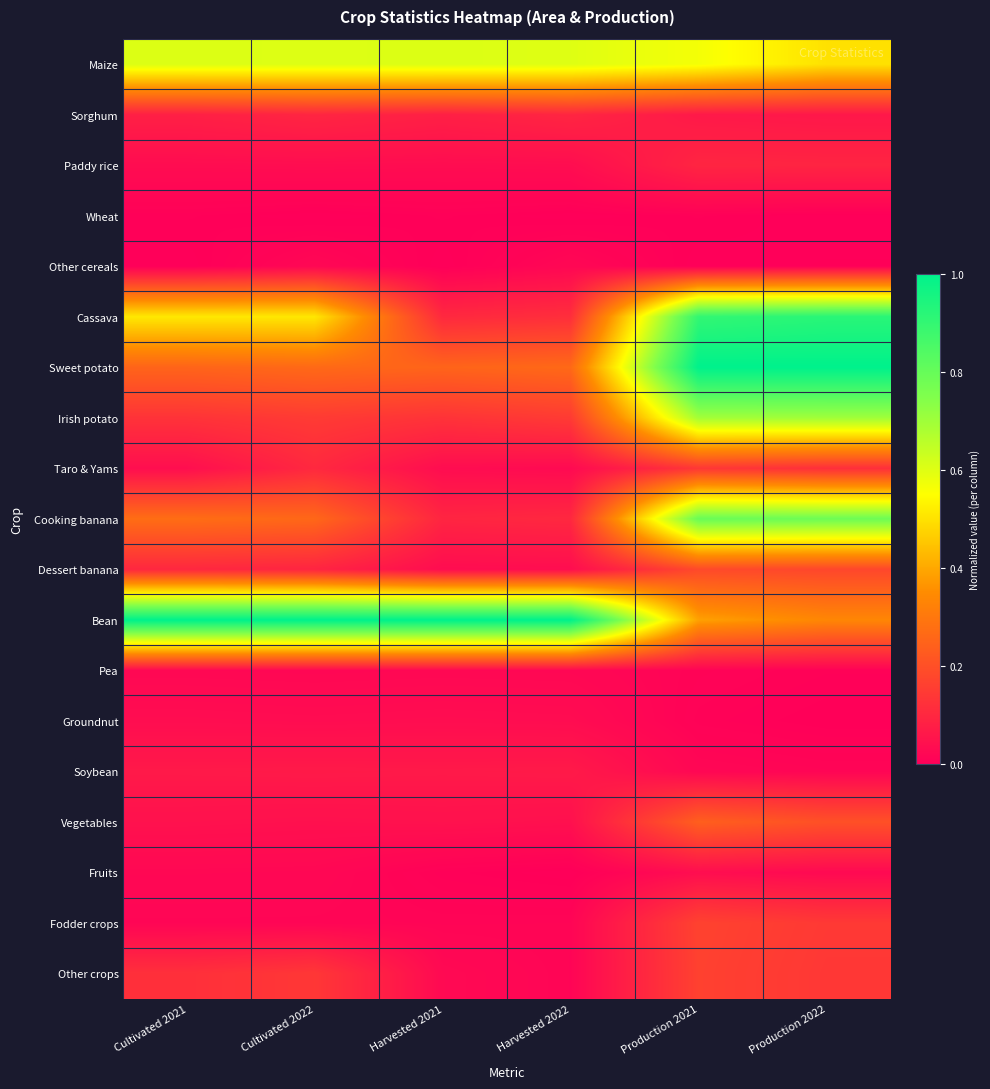

Reading left to right, what are all the values shown in this chart?

Maize: Cultivated 2021=0.6	Cultivated 2022=0.6	Harvested 2021=0.6	Harvested 2022=0.6	Production 2021=0.6	Production 2022=0.5
Sorghum: Cultivated 2021=0.1	Cultivated 2022=0.1	Harvested 2021=0.1	Harvested 2022=0.1	Production 2021=0.1	Production 2022=0.1
Paddy rice: Cultivated 2021=0.0	Cultivated 2022=0.0	Harvested 2021=0.0	Harvested 2022=0.0	Production 2021=0.1	Production 2022=0.1
Wheat: Cultivated 2021=0.0	Cultivated 2022=0.0	Harvested 2021=0.0	Harvested 2022=0.0	Production 2021=0.0	Production 2022=0.0
Other cereals: Cultivated 2021=0.0	Cultivated 2022=0.0	Harvested 2021=0.0	Harvested 2022=0.0	Production 2021=0.0	Production 2022=0.0
Cassava: Cultivated 2021=0.5	Cultivated 2022=0.5	Harvested 2021=0.1	Harvested 2022=0.1	Production 2021=0.9	Production 2022=0.9
Sweet potato: Cultivated 2021=0.3	Cultivated 2022=0.3	Harvested 2021=0.3	Harvested 2022=0.3	Production 2021=1.0	Production 2022=1.0
Irish potato: Cultivated 2021=0.1	Cultivated 2022=0.1	Harvested 2021=0.1	Harvested 2022=0.1	Production 2021=0.7	Production 2022=0.7
Taro & Yams: Cultivated 2021=0.0	Cultivated 2022=0.1	Harvested 2021=0.0	Harvested 2022=0.0	Production 2021=0.1	Production 2022=0.1
Cooking banana: Cultivated 2021=0.3	Cultivated 2022=0.3	Harvested 2021=0.1	Harvested 2022=0.1	Production 2021=0.8	Production 2022=0.8
Dessert banana: Cultivated 2021=0.1	Cultivated 2022=0.1	Harvested 2021=0.0	Harvested 2022=0.0	Production 2021=0.2	Production 2022=0.2
Bean: Cultivated 2021=1.0	Cultivated 2022=1.0	Harvested 2021=1.0	Harvested 2022=1.0	Production 2021=0.4	Production 2022=0.3
Pea: Cultivated 2021=0.0	Cultivated 2022=0.0	Harvested 2021=0.0	Harvested 2022=0.0	Production 2021=0.0	Production 2022=0.0
Groundnut: Cultivated 2021=0.0	Cultivated 2022=0.0	Harvested 2021=0.0	Harvested 2022=0.0	Production 2021=0.0	Production 2022=0.0
Soybean: Cultivated 2021=0.1	Cultivated 2022=0.1	Harvested 2021=0.1	Harvested 2022=0.1	Production 2021=0.0	Production 2022=0.0
Vegetables: Cultivated 2021=0.0	Cultivated 2022=0.0	Harvested 2021=0.0	Harvested 2022=0.0	Production 2021=0.2	Production 2022=0.2
Fruits: Cultivated 2021=0.0	Cultivated 2022=0.0	Harvested 2021=0.0	Harvested 2022=0.0	Production 2021=0.0	Production 2022=0.0
Fodder crops: Cultivated 2021=0.0	Cultivated 2022=0.0	Harvested 2021=0.0	Harvested 2022=0.0	Production 2021=0.2	Production 2022=0.1
Other crops: Cultivated 2021=0.1	Cultivated 2022=0.1	Harvested 2021=0.0	Harvested 2022=0.0	Production 2021=0.2	Production 2022=0.1